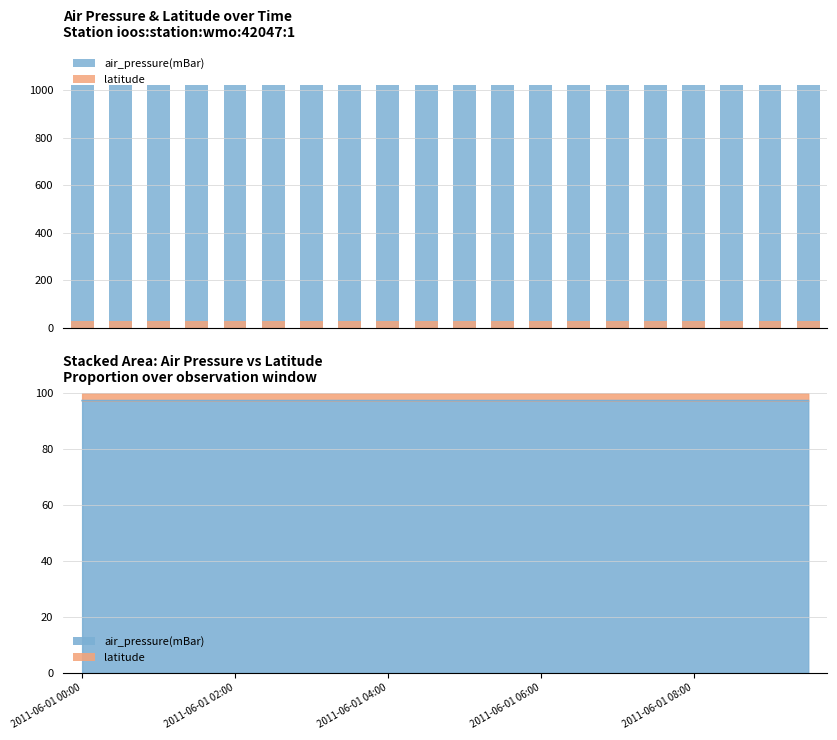

Which series changed the most between 2011-06-01 04:00 and 2011-06-01 06:00?

air_pressure(mBar)